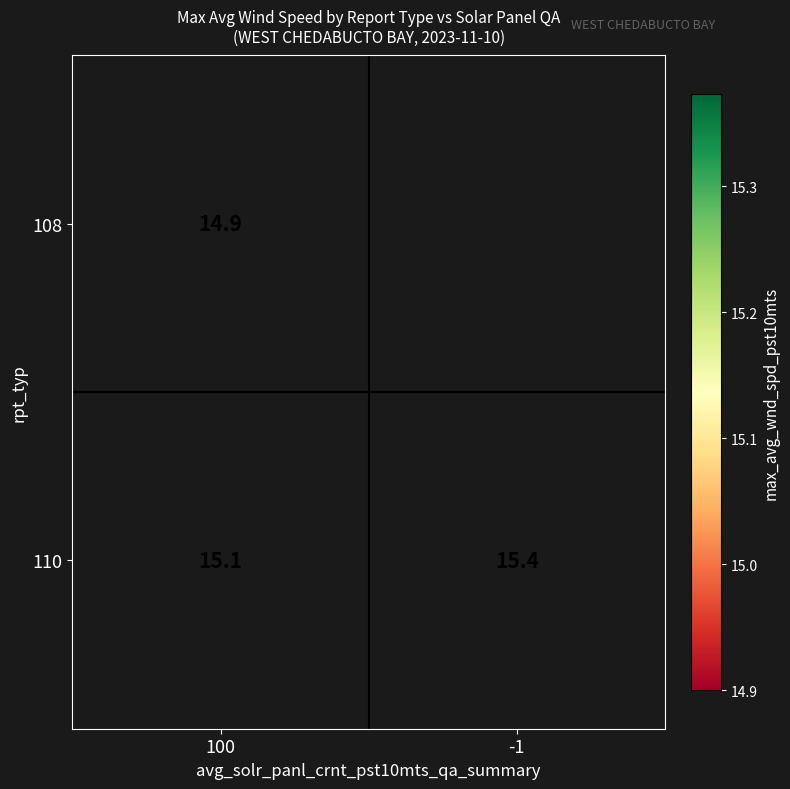

What is the total value across all series at 100?

30.0